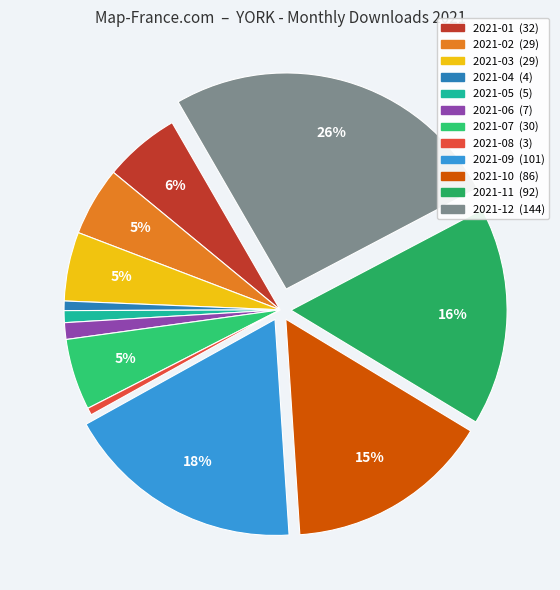

How many slices are in this pie chart?

12